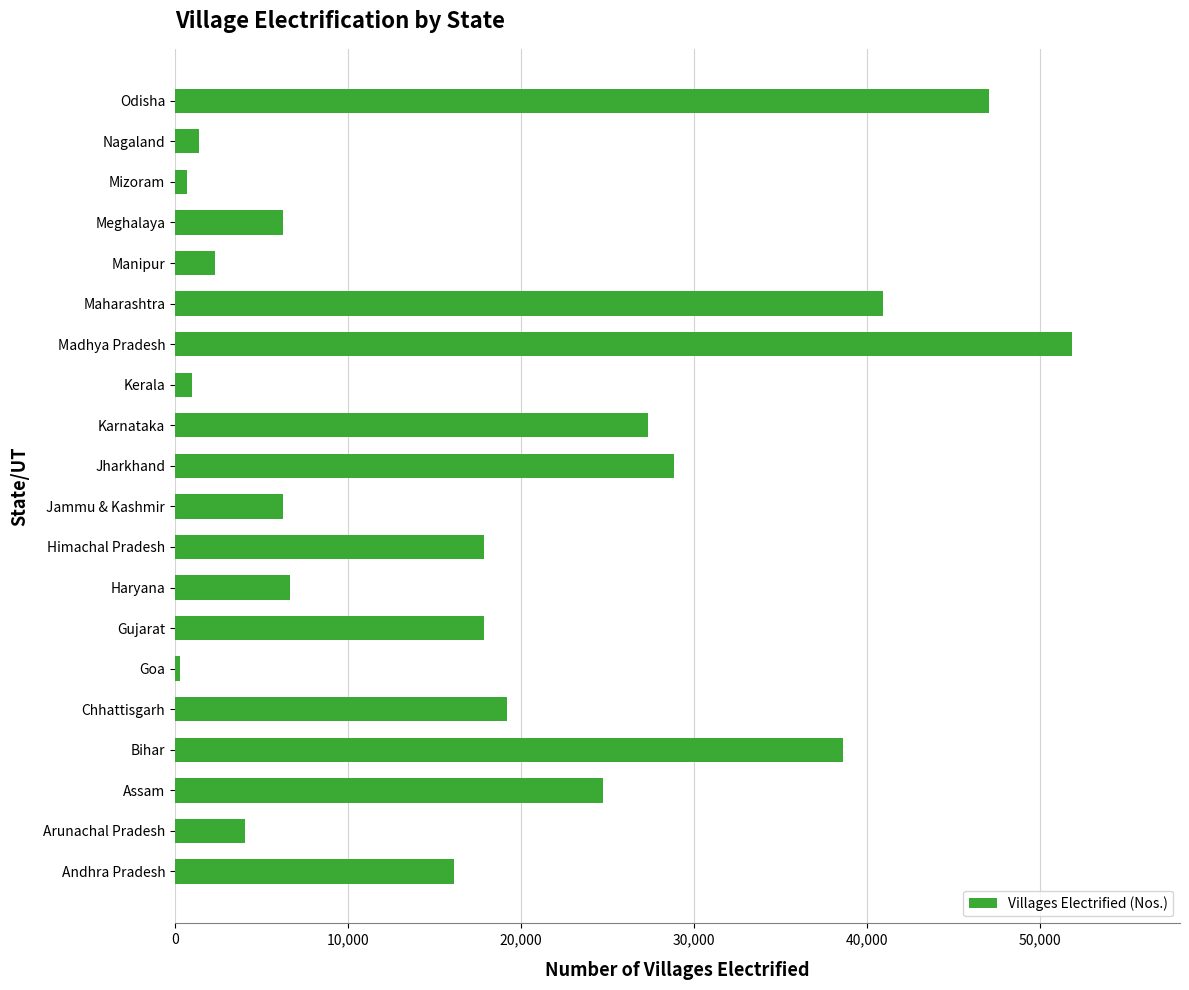

Which has a higher value, Jharkhand or Madhya Pradesh?

Madhya Pradesh